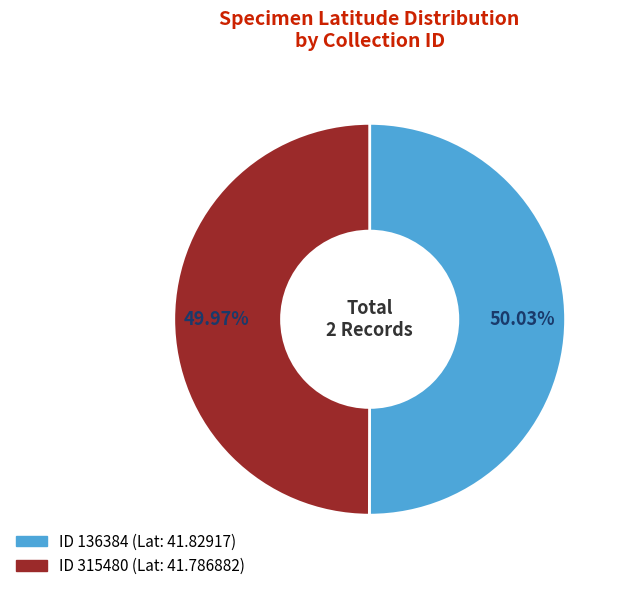

Does any single category account for the majority?

Yes